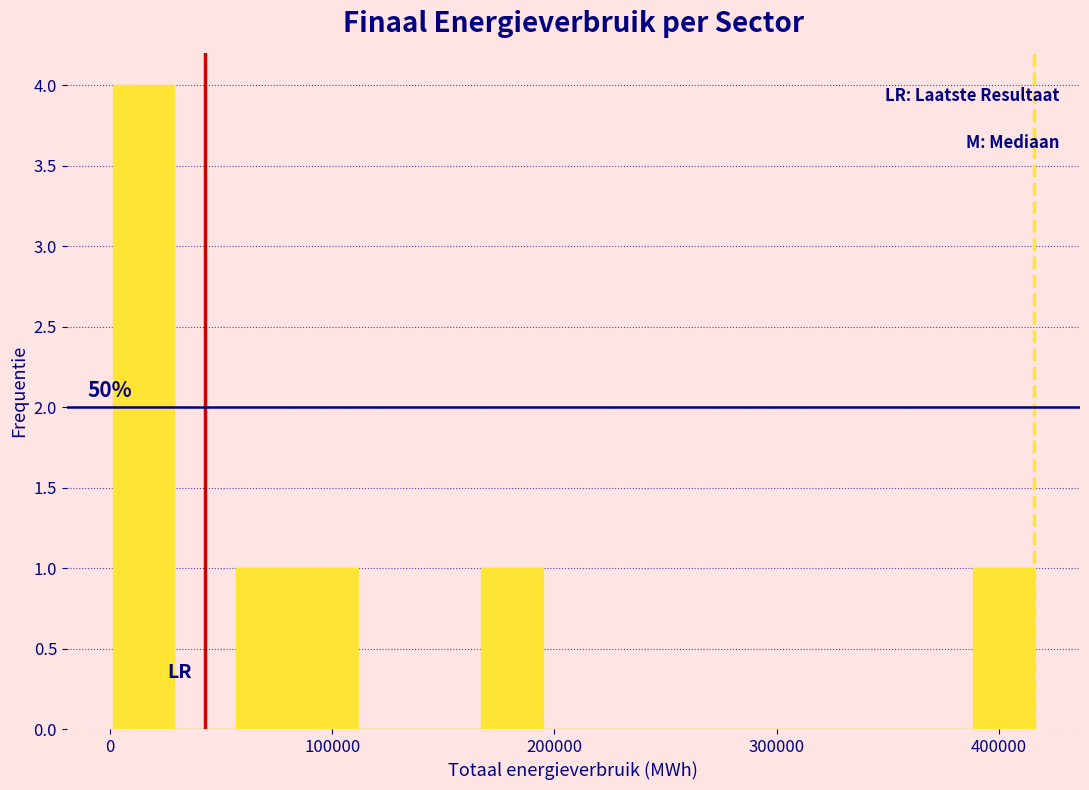

Read against the x-axis, roughly where is the centre of the tallest bar?

20000